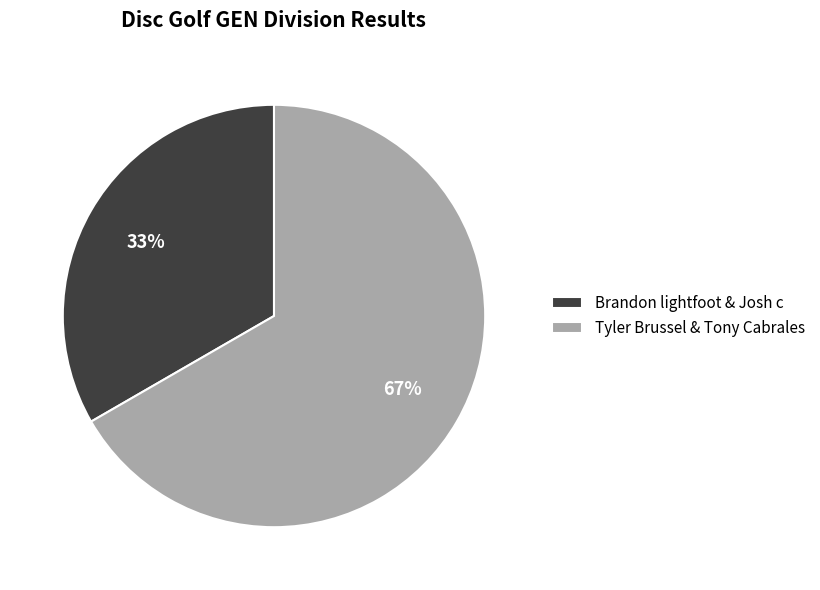

Combined, do Tyler Brussel & Tony Cabrales and Brandon lightfoot & Josh c account for over 50%?

Yes